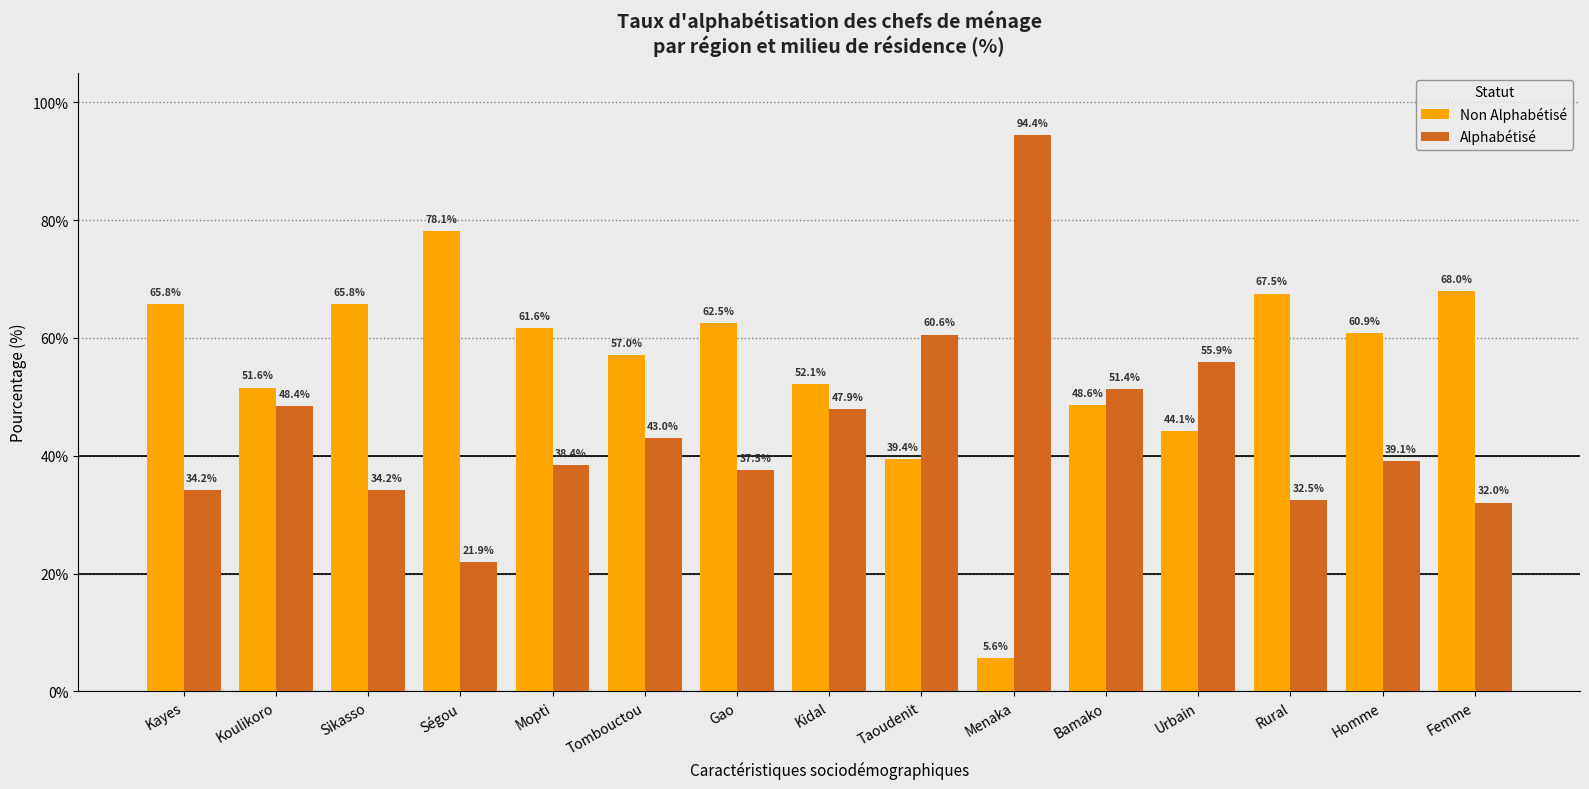

What position from the right is Mopti?

11